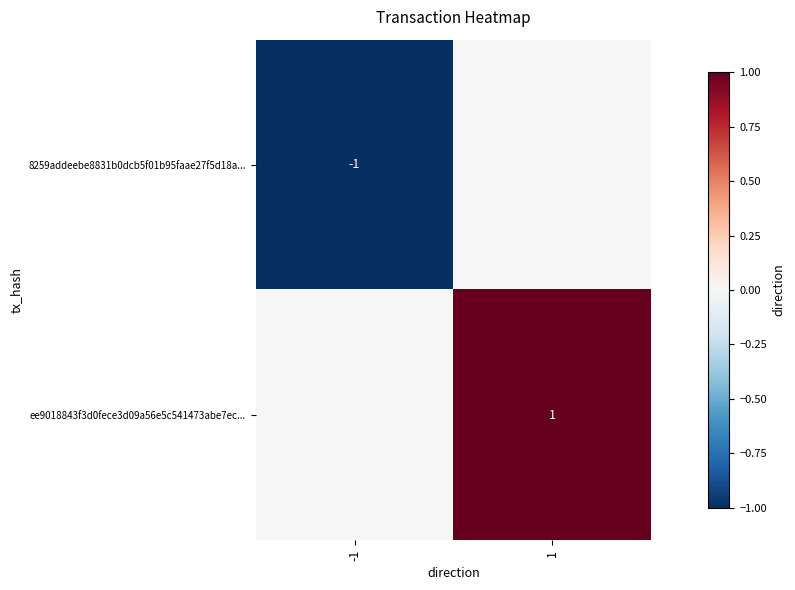

True or false: 8259addeebe8831b0dcb5f01b95faae27f5d18a... has a value of -1 at -1.

True